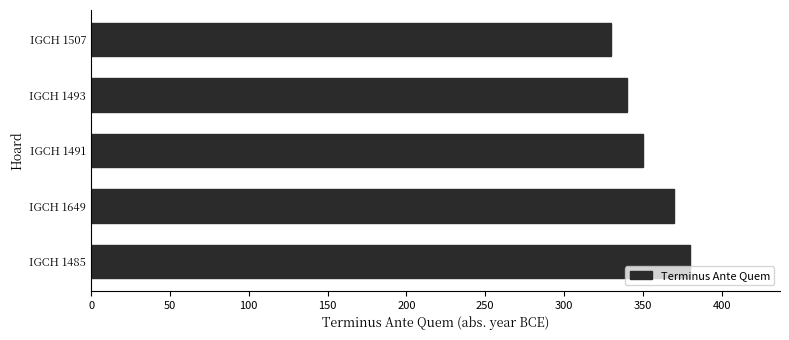

Which category has the lowest value across all series?

IGCH 1507